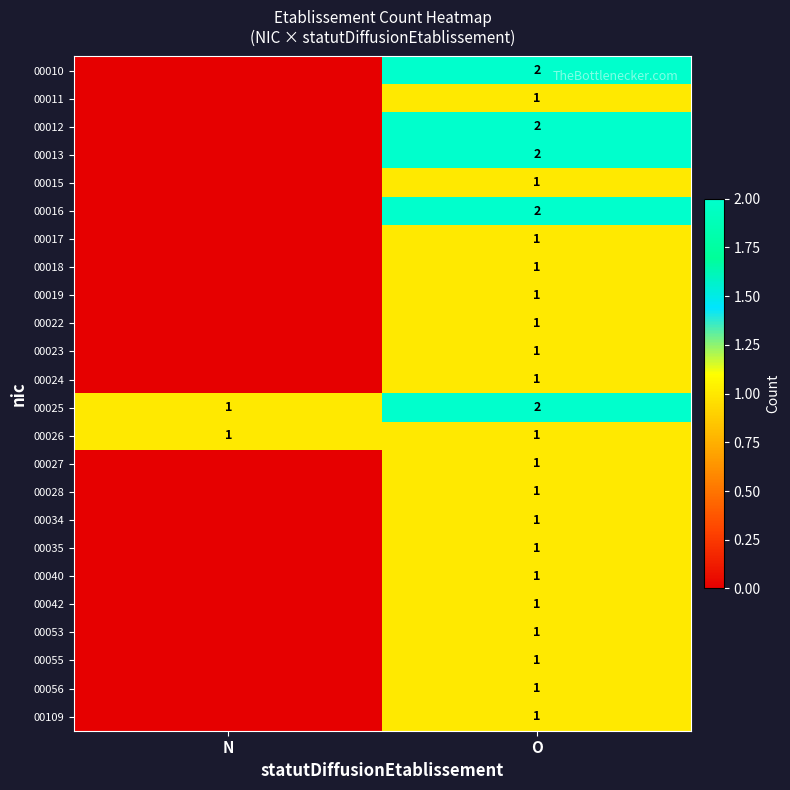

The value of 00028 at O is 1. True or false?

True